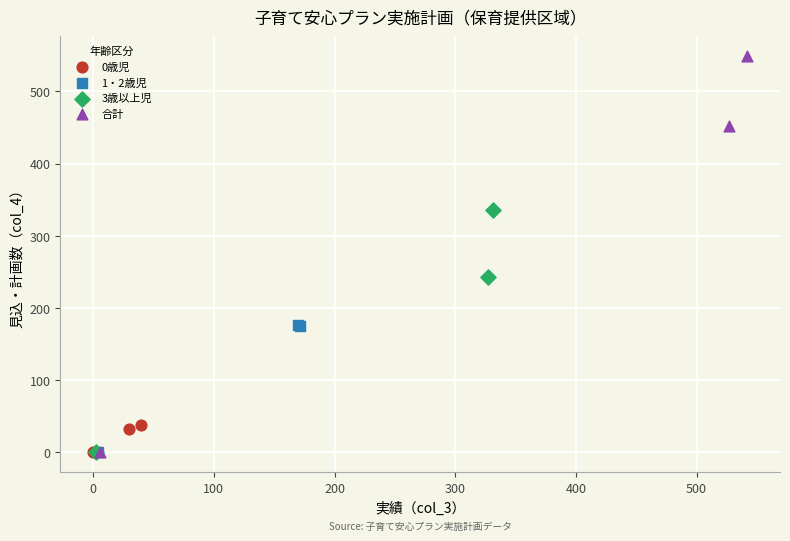

Which series reaches the maximum Y coordinate?

合計